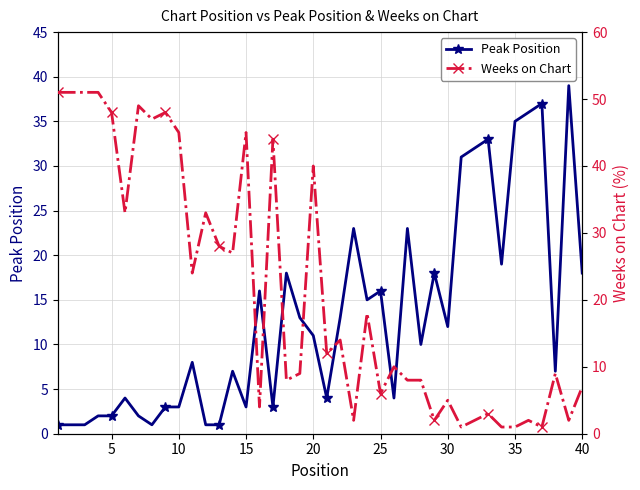

How many times do Peak Position and Weeks on Chart cross each other?

11